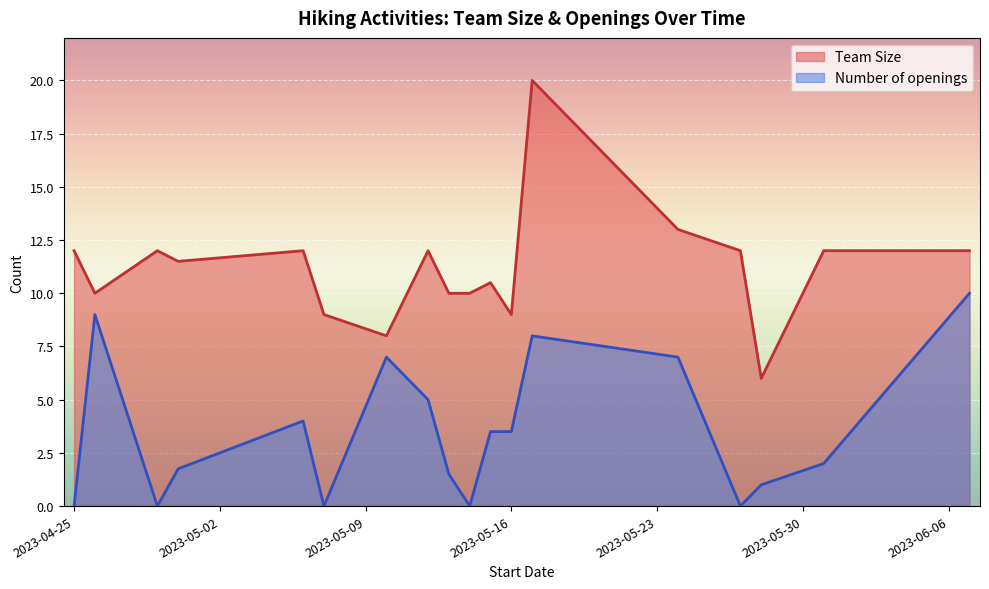

Which label corresponds to the largest value in the chart?

2023-05-17